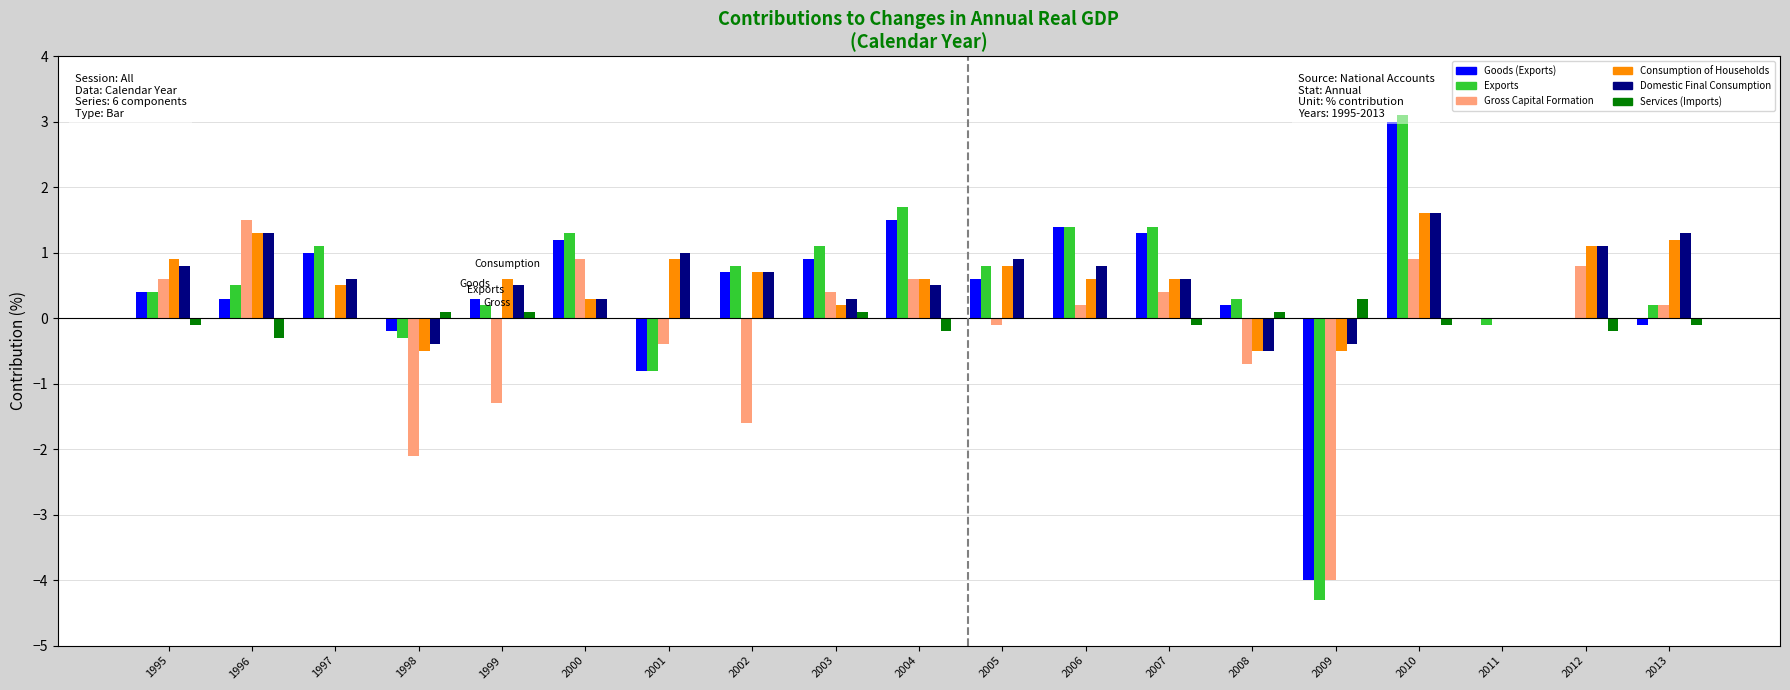

What is the value of the Goods (Exports) bar at the 4th from the left?

-0.2